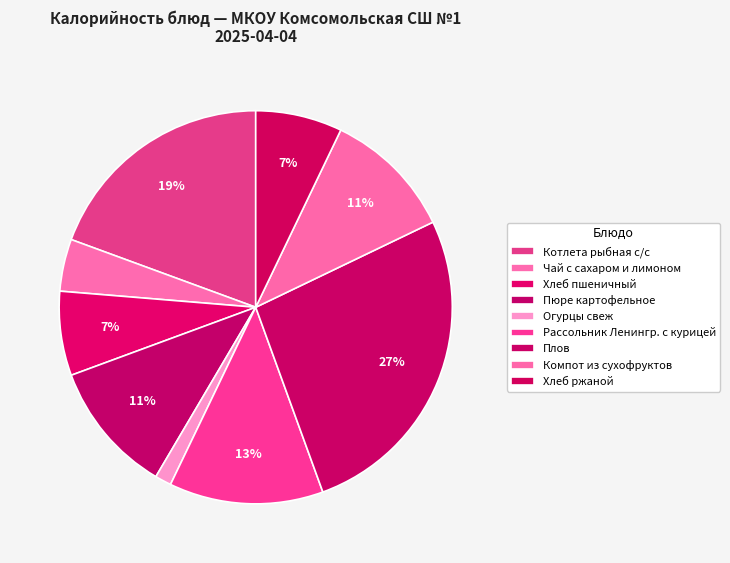

How many slices are in this pie chart?

9